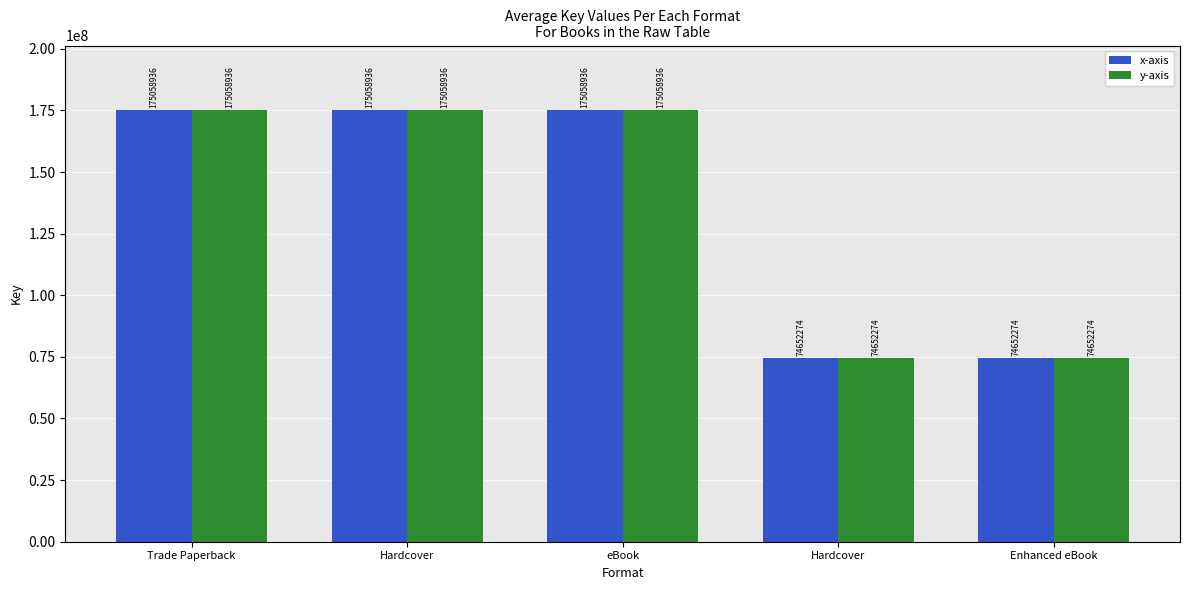

How many categories are shown in the chart?

5